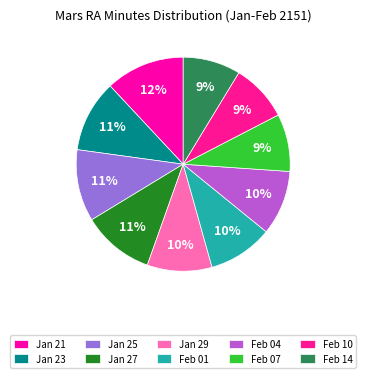

To the nearest percent, what percentage of the pie is Jan 23?

11%